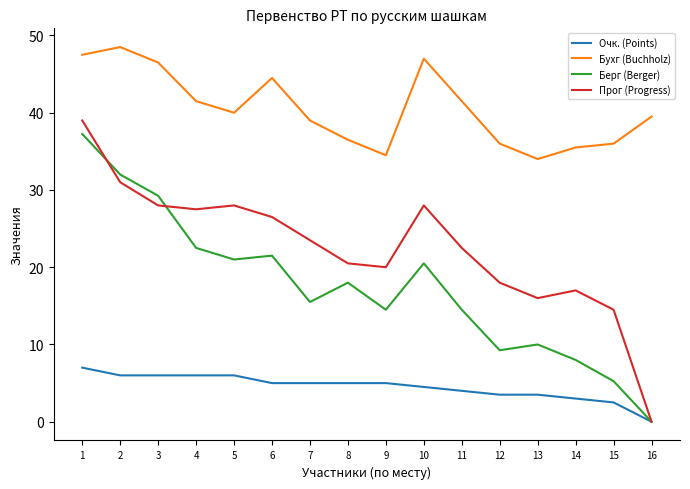

Rank the series at 5 from highest to lowest value.

Бухг (Buchholz), Прог (Progress), Берг (Berger), Очк. (Points)